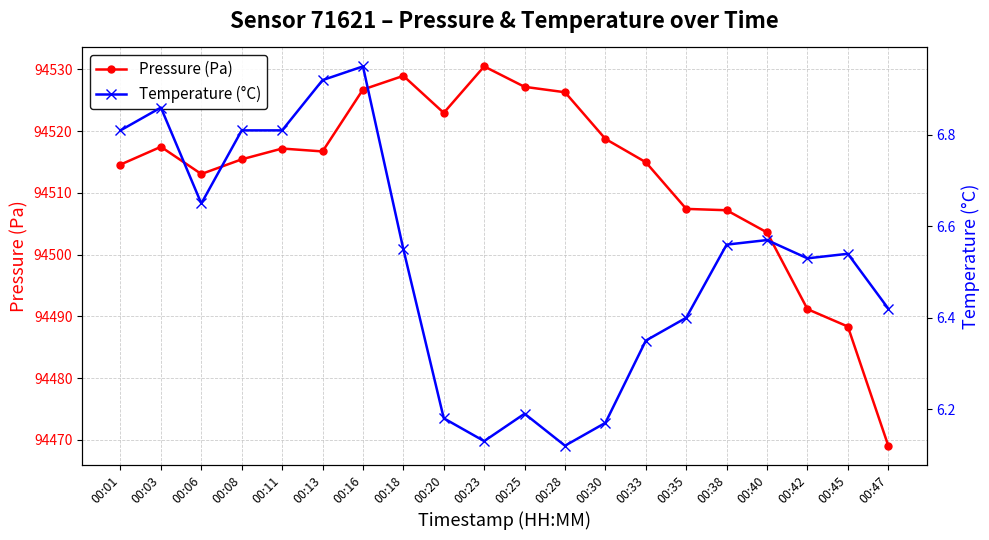

The value of Temperature (°C) at 00:35 is 6.4. True or false?

True